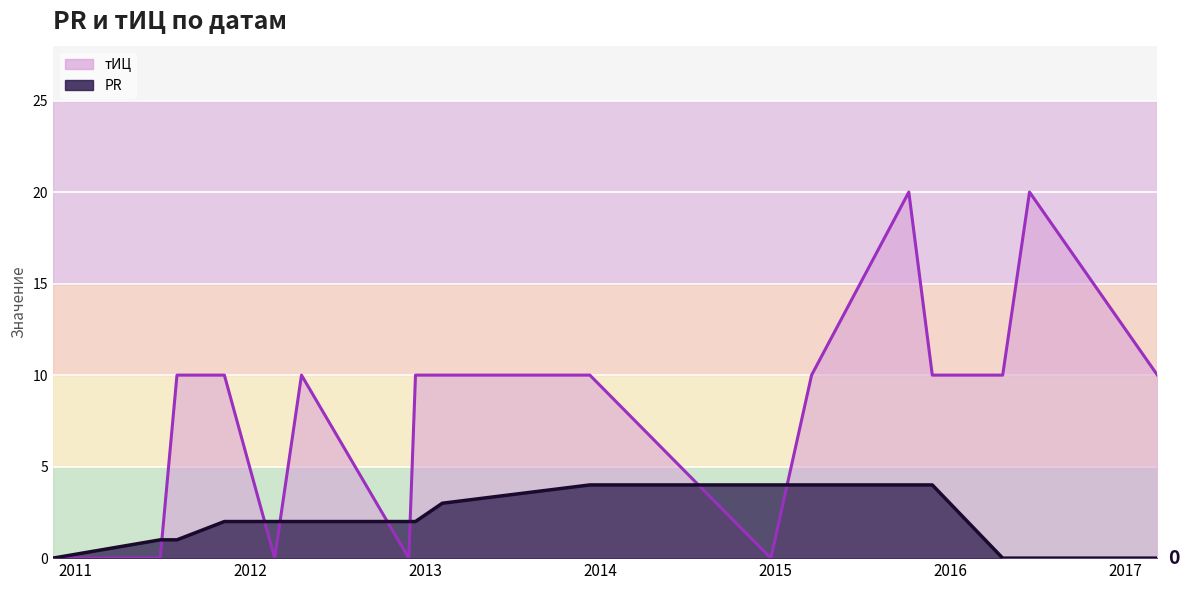

Which series has the largest total across all categories?

тИЦ